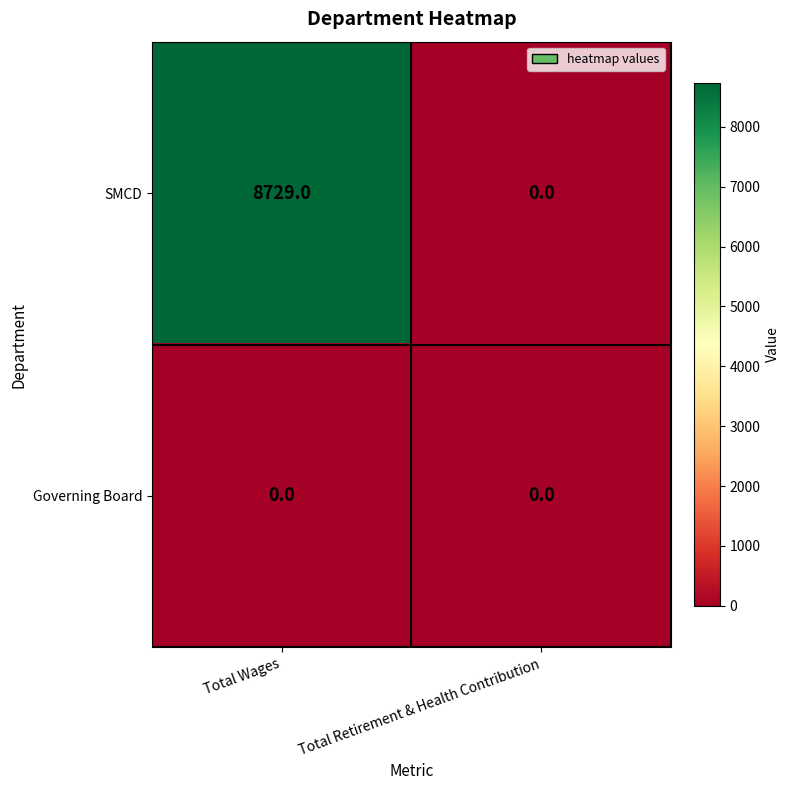

Reading right to left, extract all data points from this chart.

SMCD: Total Retirement & Health Contribution=0	Total Wages=8729
Governing Board: Total Retirement & Health Contribution=0	Total Wages=0